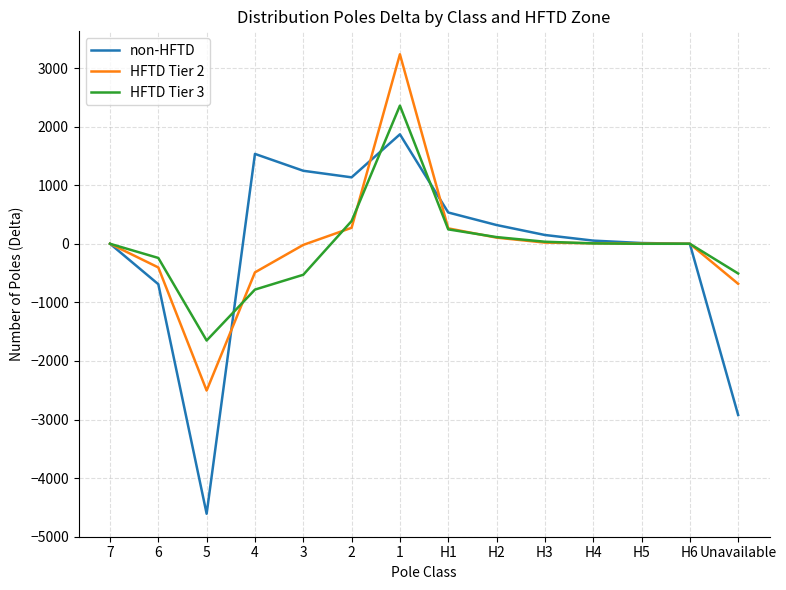

Which series has the widest spread of values?

non-HFTD